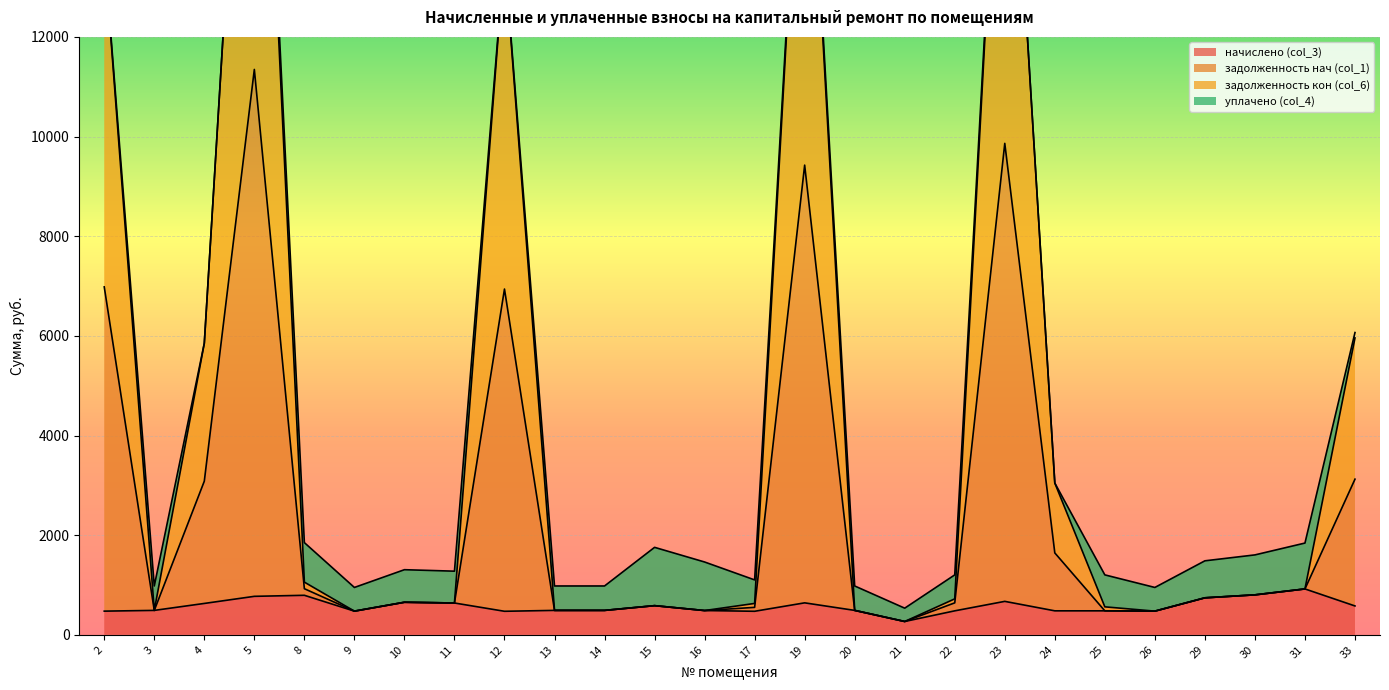

The value of начислено (col_3) at 10 is 653.4. True or false?

True